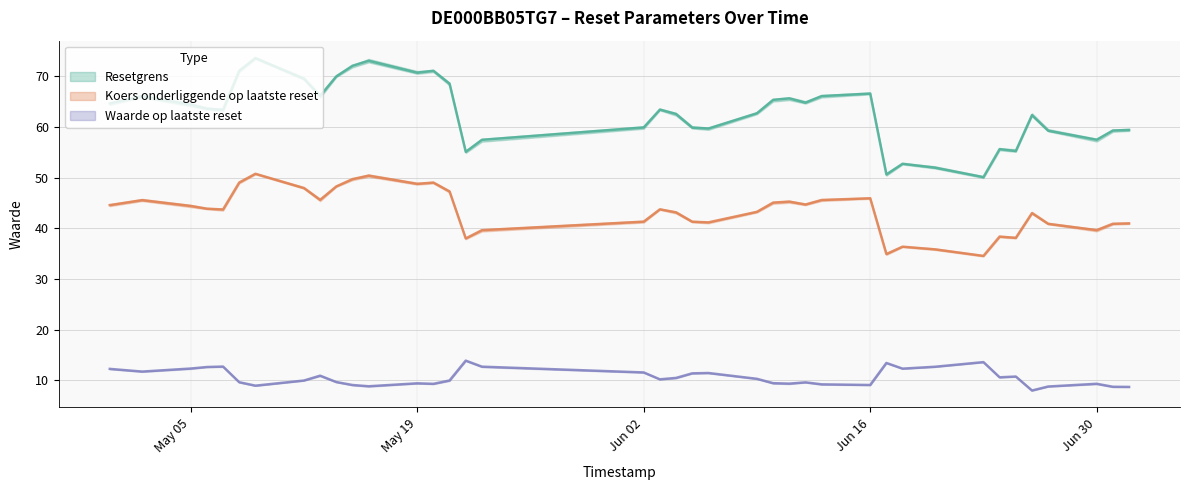

List the series in order of their overall mean, highest first.

Resetgrens, Koers onderliggende op laatste reset, Waarde op laatste reset